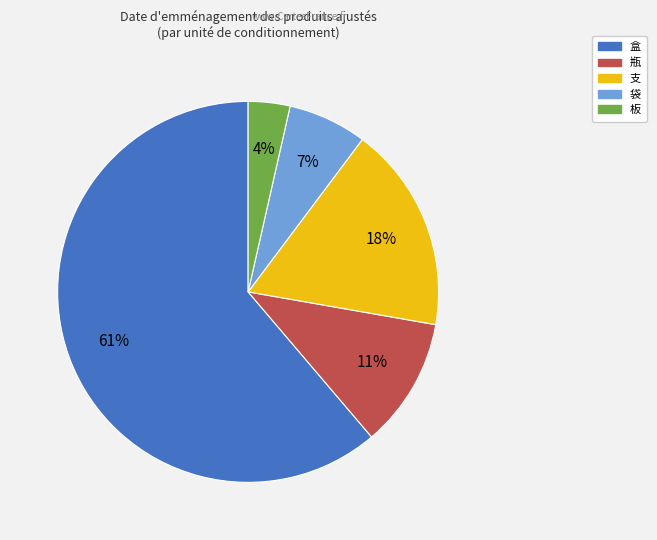

What percentage is the 支 slice, to the nearest percent?

18%